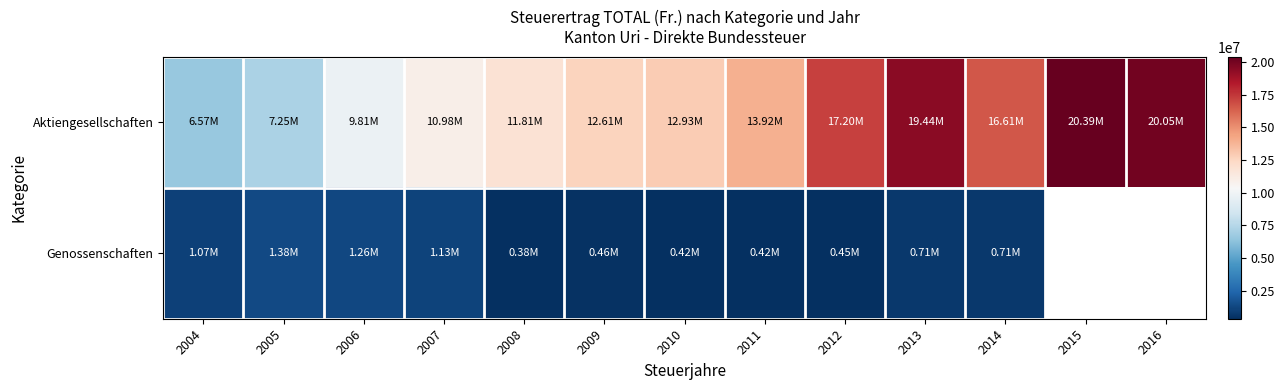

Between 2004 and 2015, which is larger?

2015